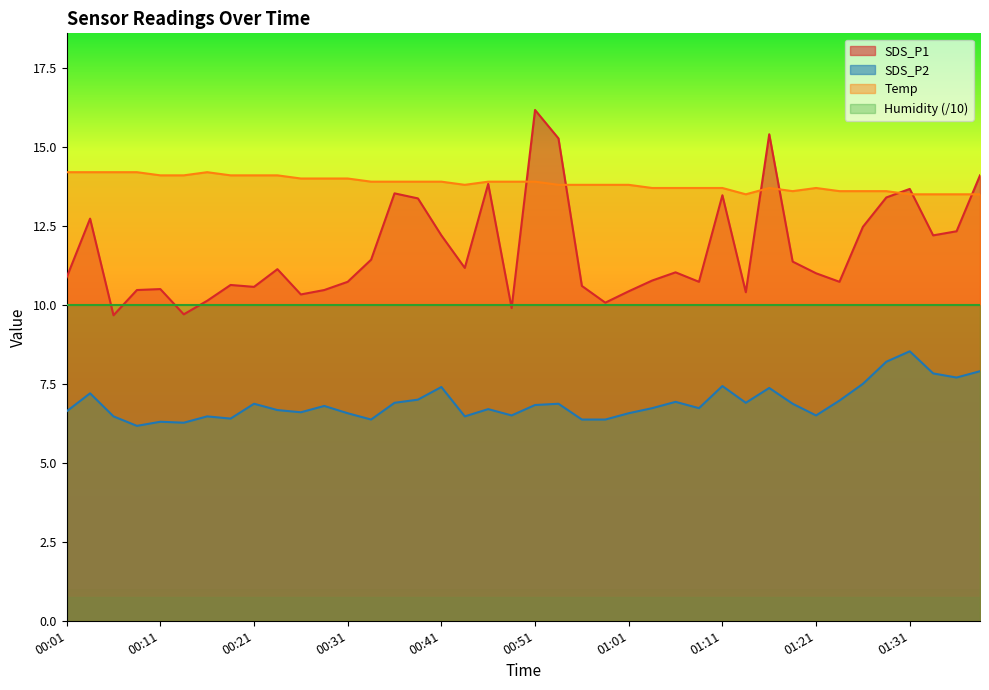

Rank the series by their average value, from lowest to highest.

SDS_P2, Humidity (/10), SDS_P1, Temp